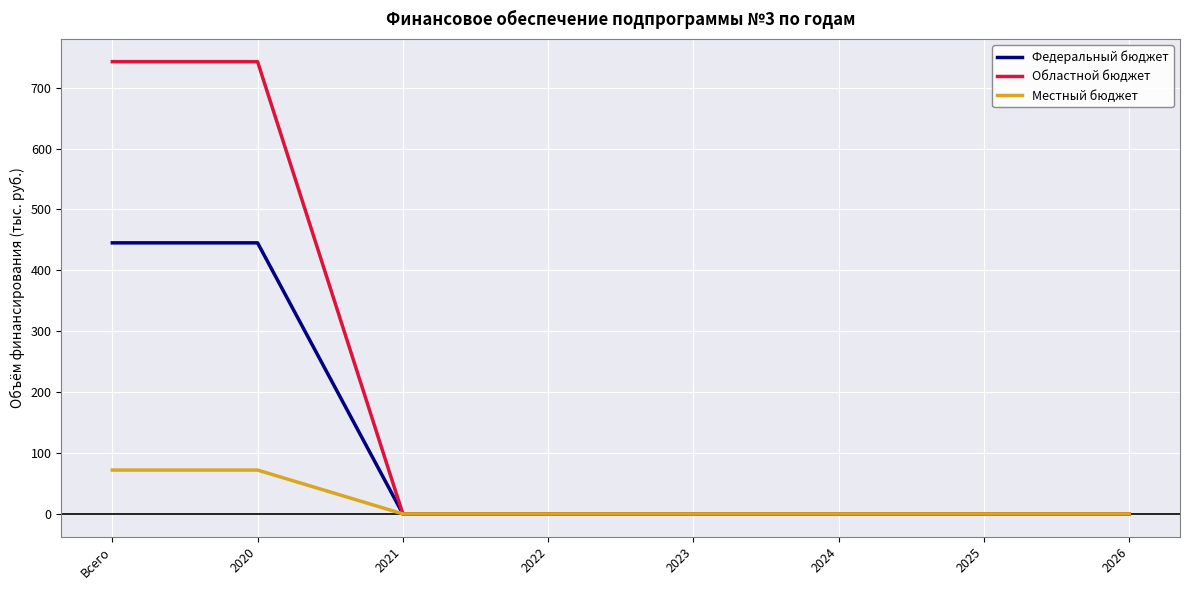

Which series has the largest range (max minus min)?

Областной бюджет